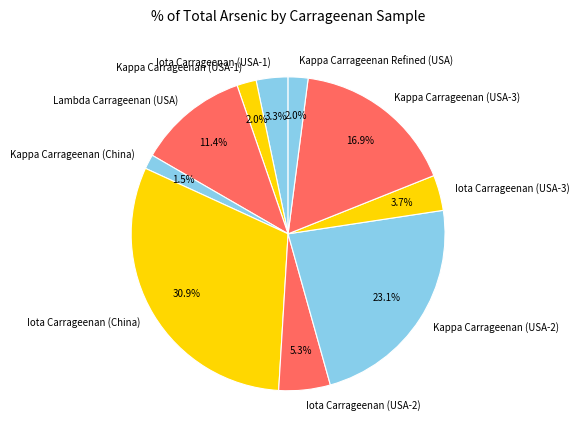

Approximately how many times larger is the value at Kappa Carrageenan (USA-3) compared to Iota Carrageenan (USA-3)?

4.6